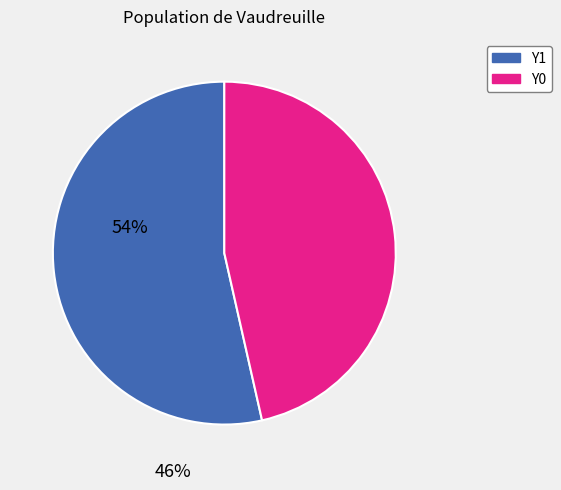

Is there a majority slice in this chart?

Yes